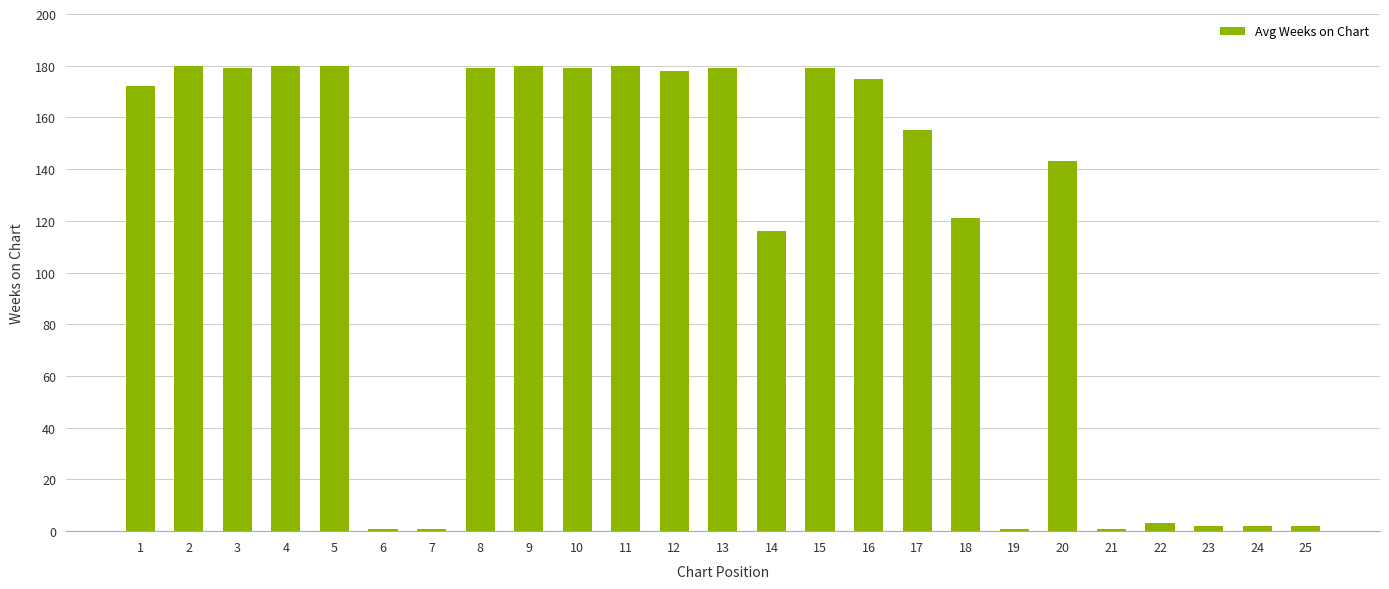

What is the maximum value shown in the chart?

180